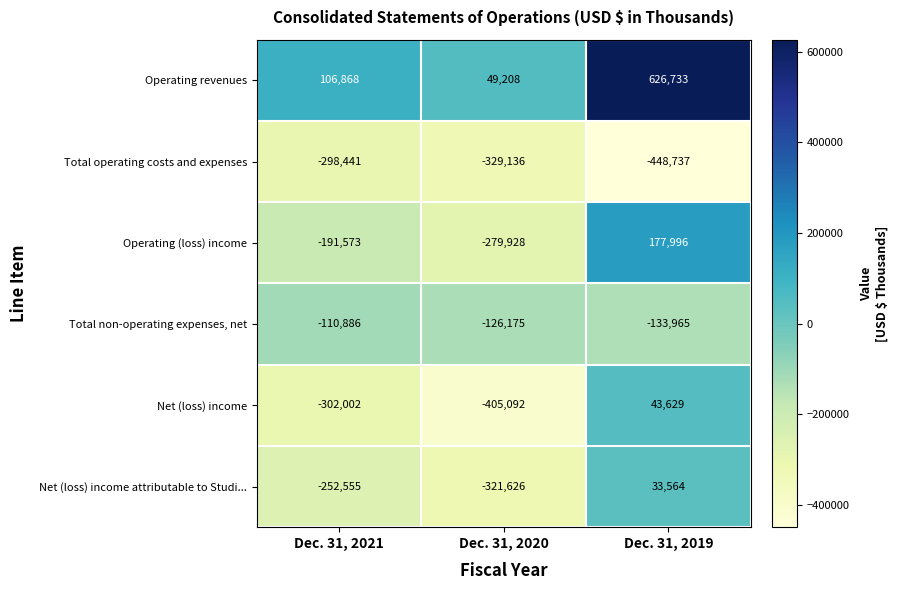

What is the greatest value displayed?

626733